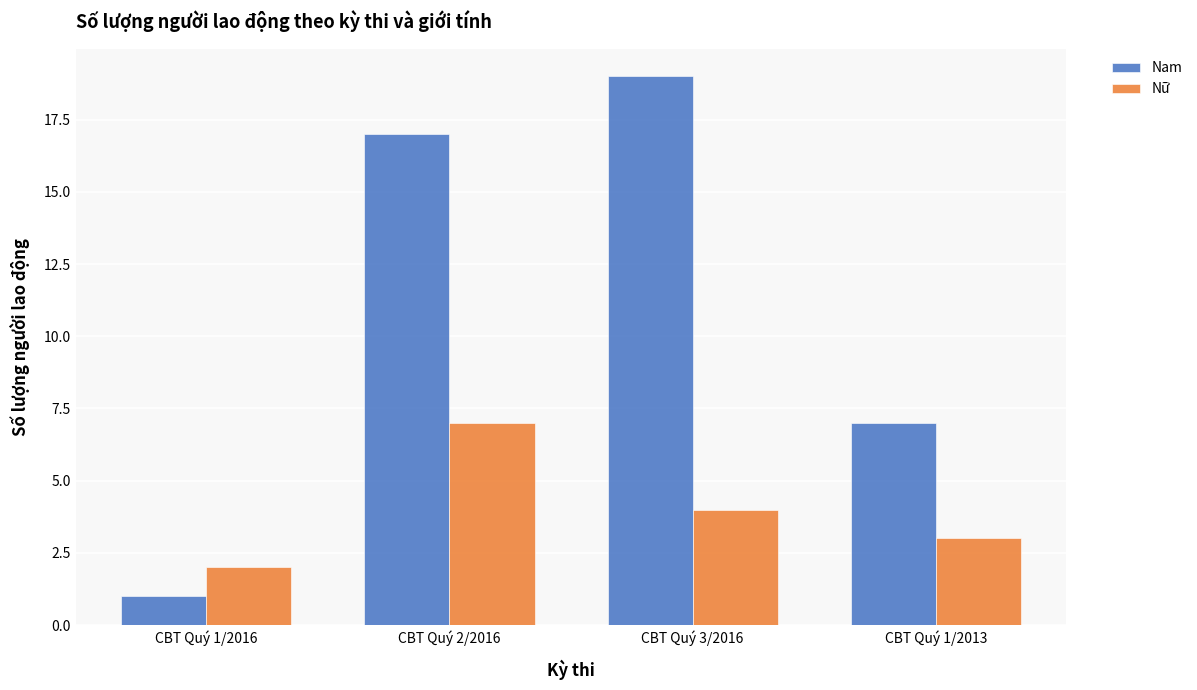

At how many categories does at least one series exceed 9?

2